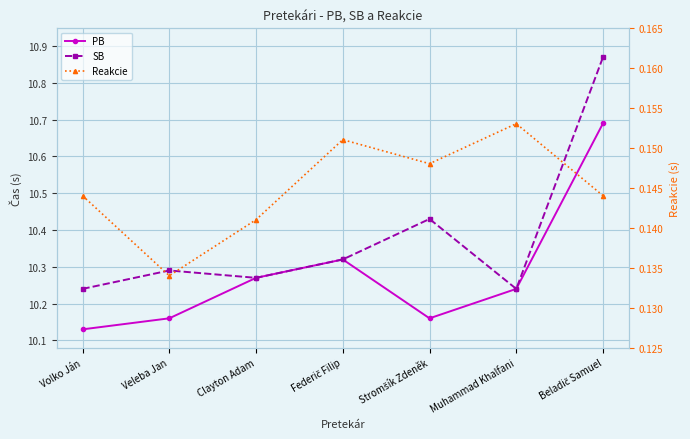

True or false: PB has a value of 5.7 at Volko Ján.

False